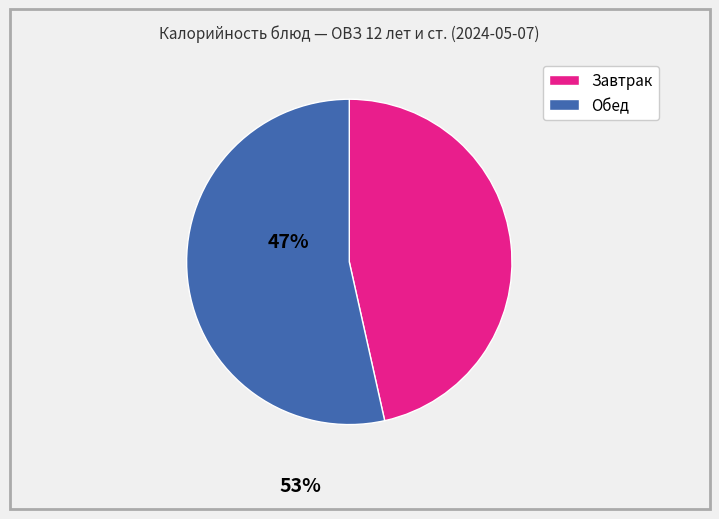

Is there any slice that represents more than half of the pie?

Yes